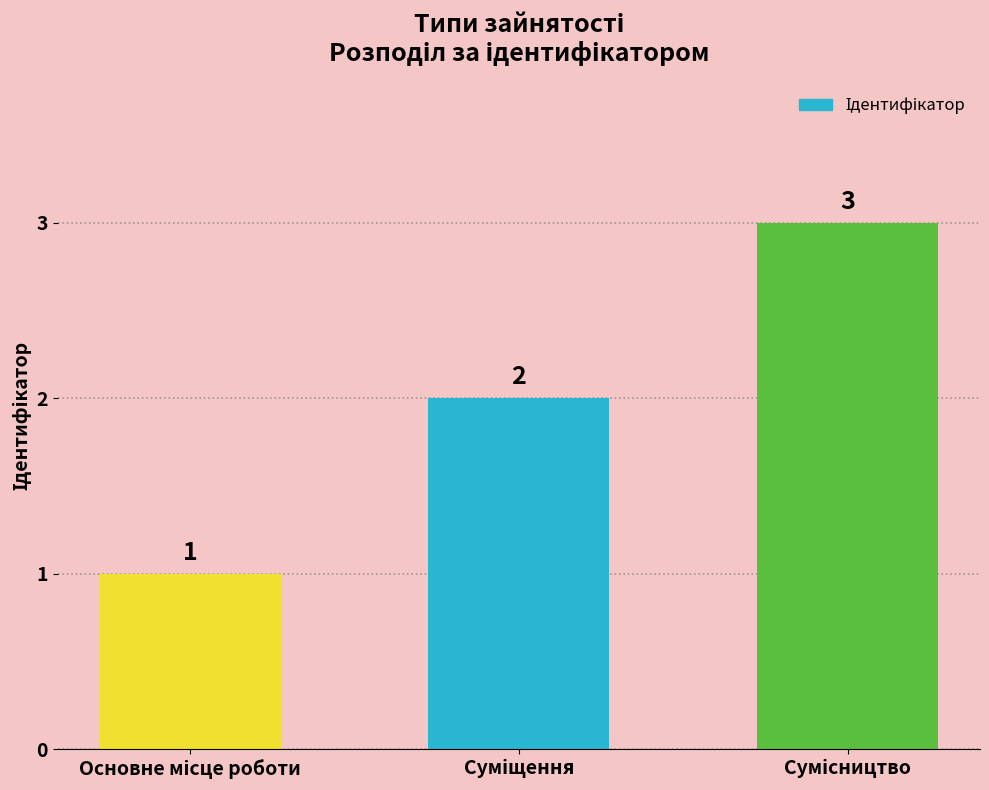

How many values are between 1 and 3?

3